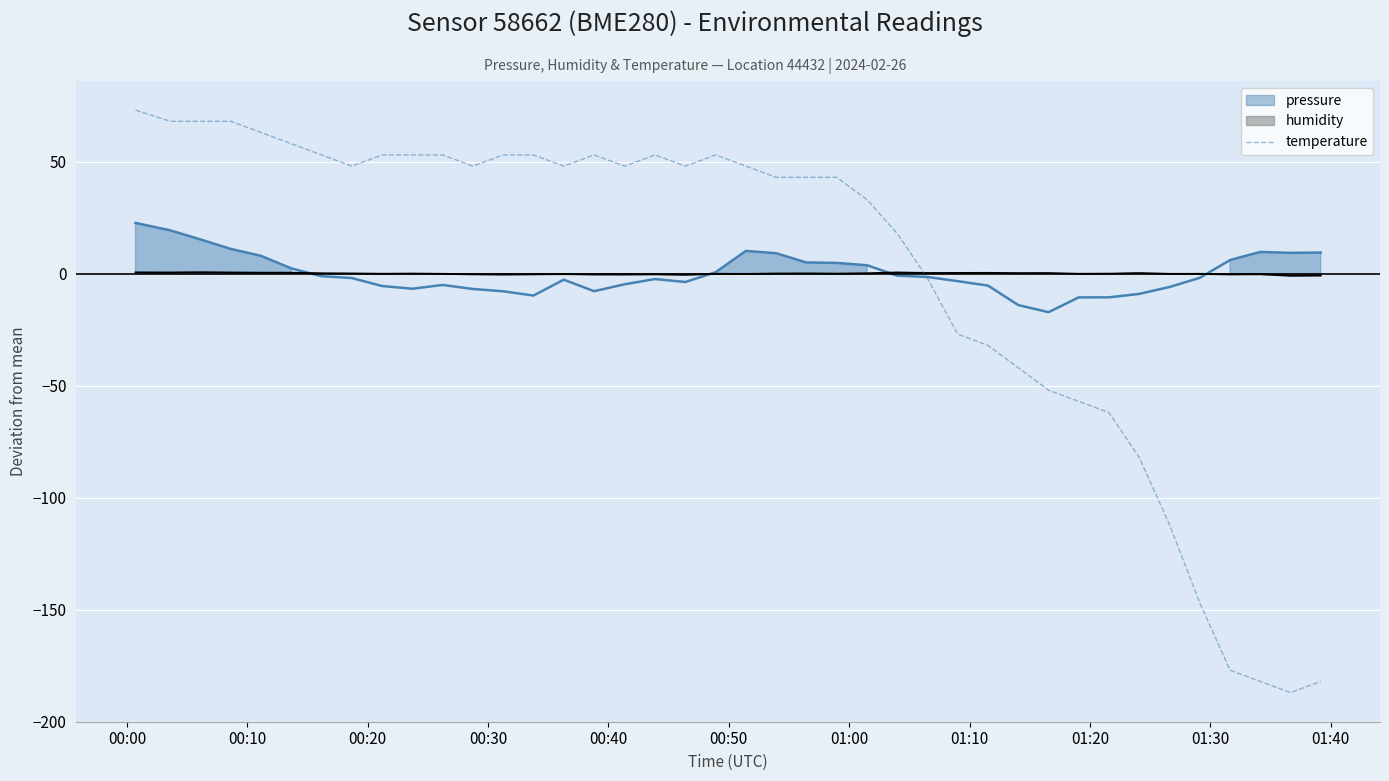

What is the highest value of the temperature series?

73.0